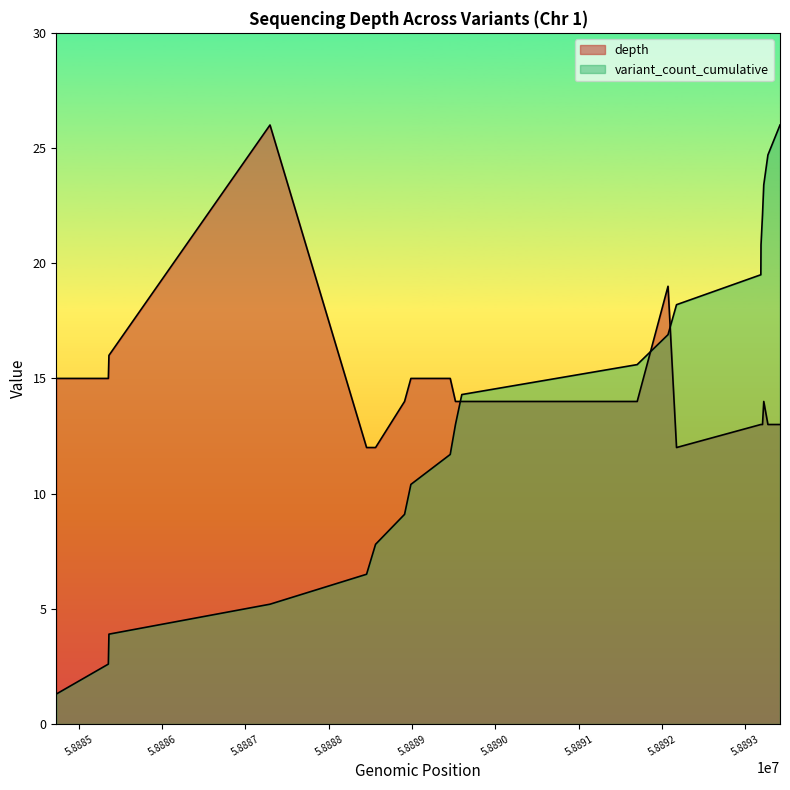

What is the smallest value displayed?

1.3